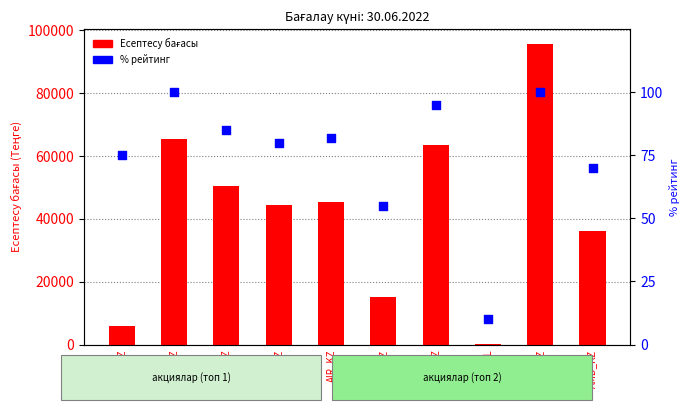

At how many categories does at least one series exceed 34359?

7